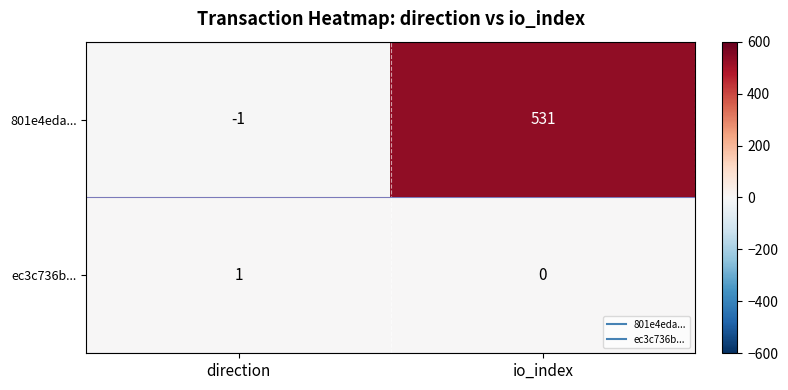

At which label does 801e4eda... reach its minimum?

direction